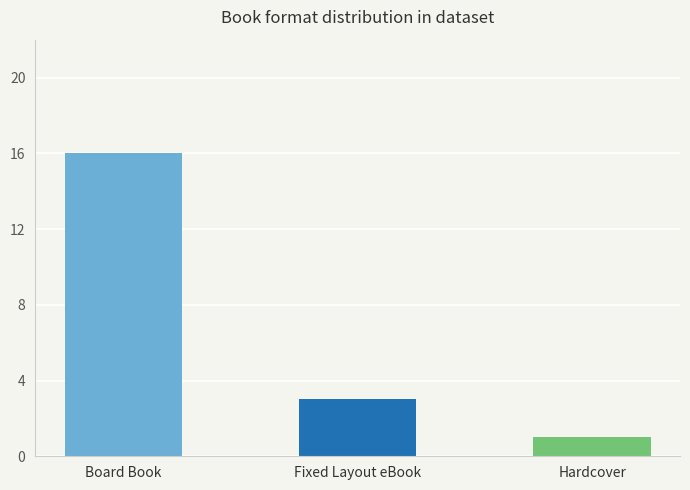

What is the value of the 2nd bar from the left?

3